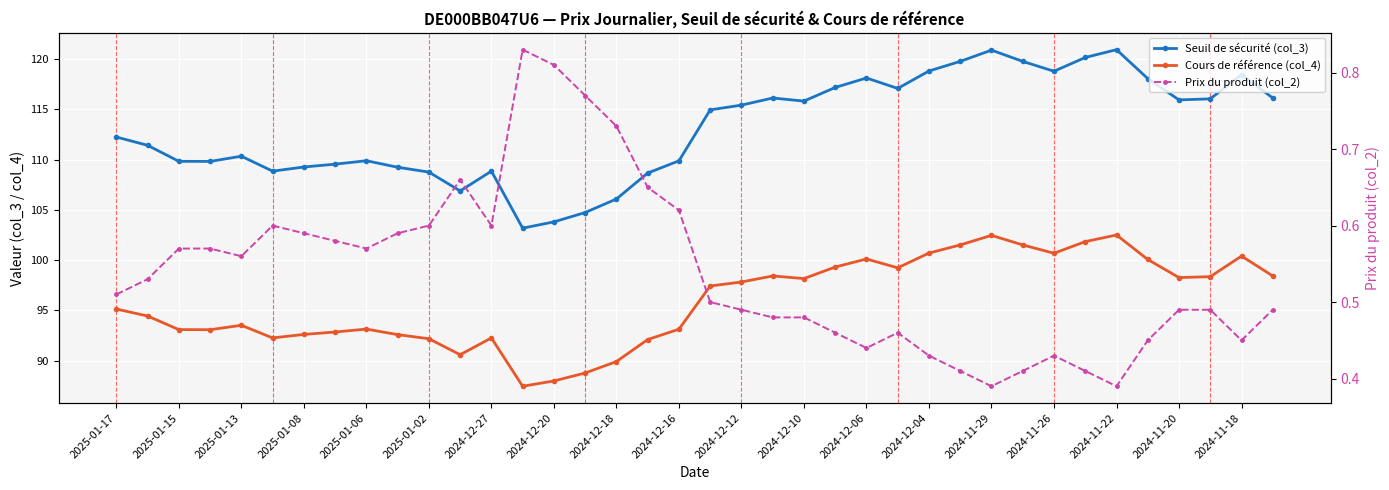

How many lines are shown in the chart?

3